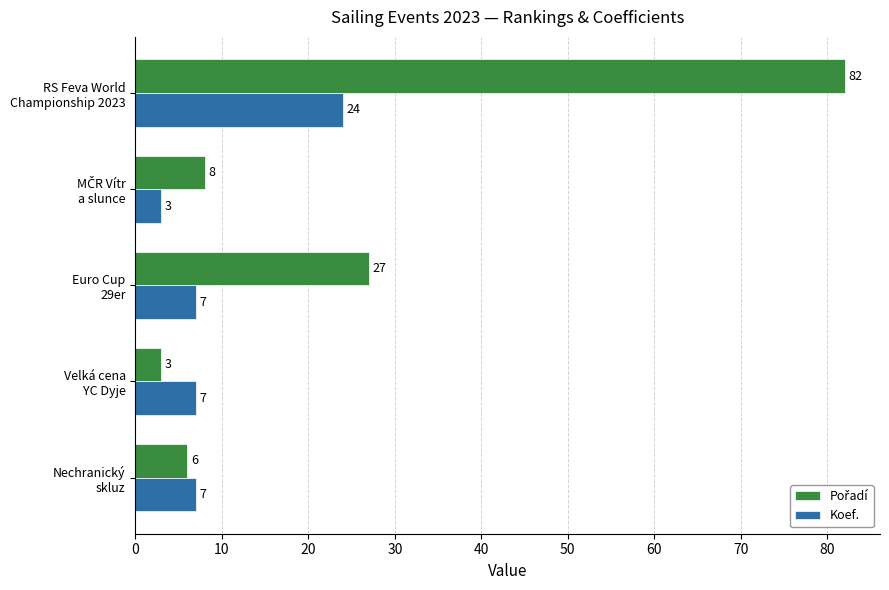

What is the average value of the Koef. series?

10